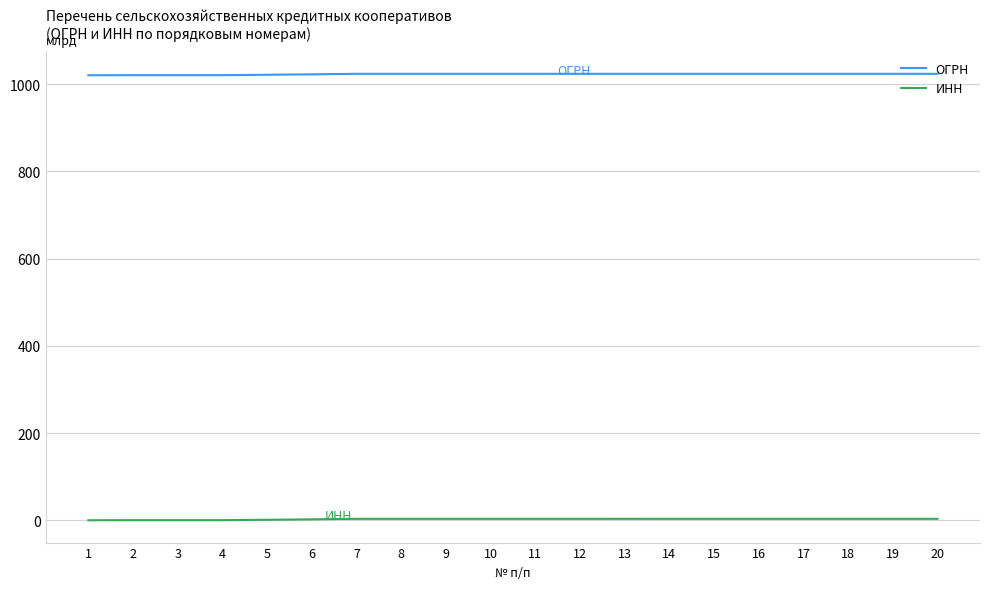

Is it true that ОГРН equals 538.3 at 18?

False